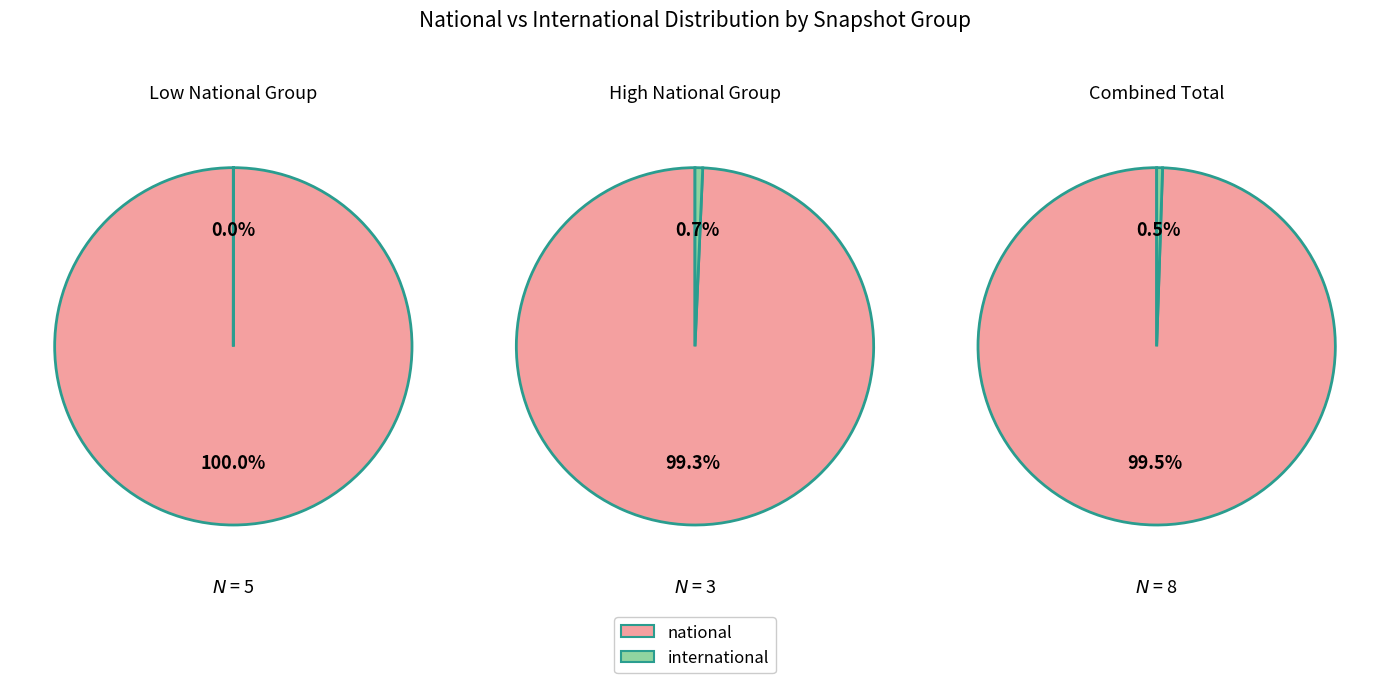

Is it true that 2019-01-01 is 11% of the pie?

False